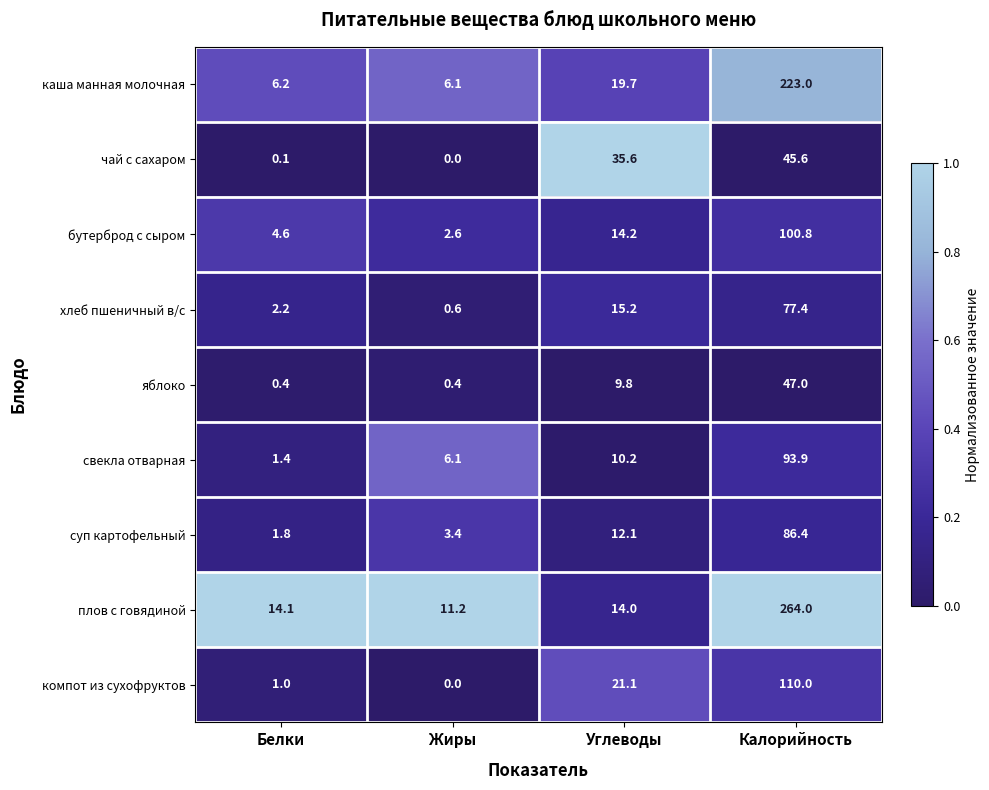

True or false: суп картофельный has a value of 6.8 at Углеводы.

False